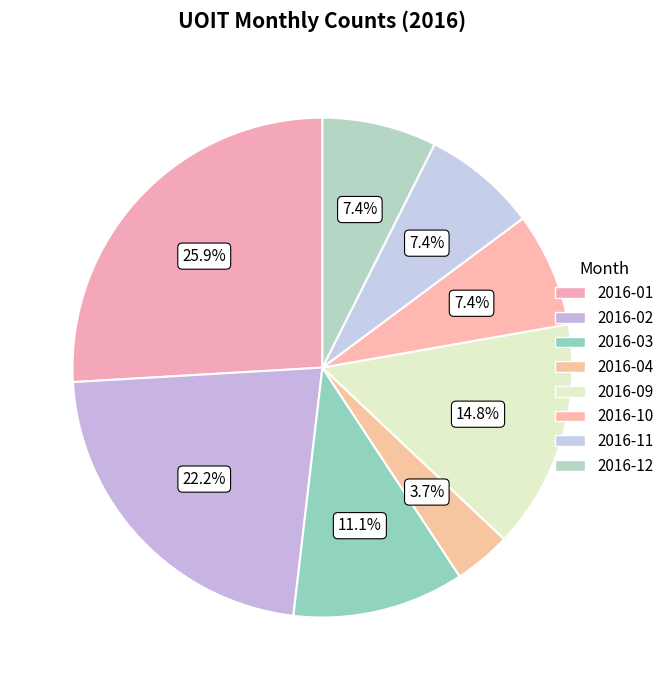

Does 2016-01 account for over 50% of the chart?

No